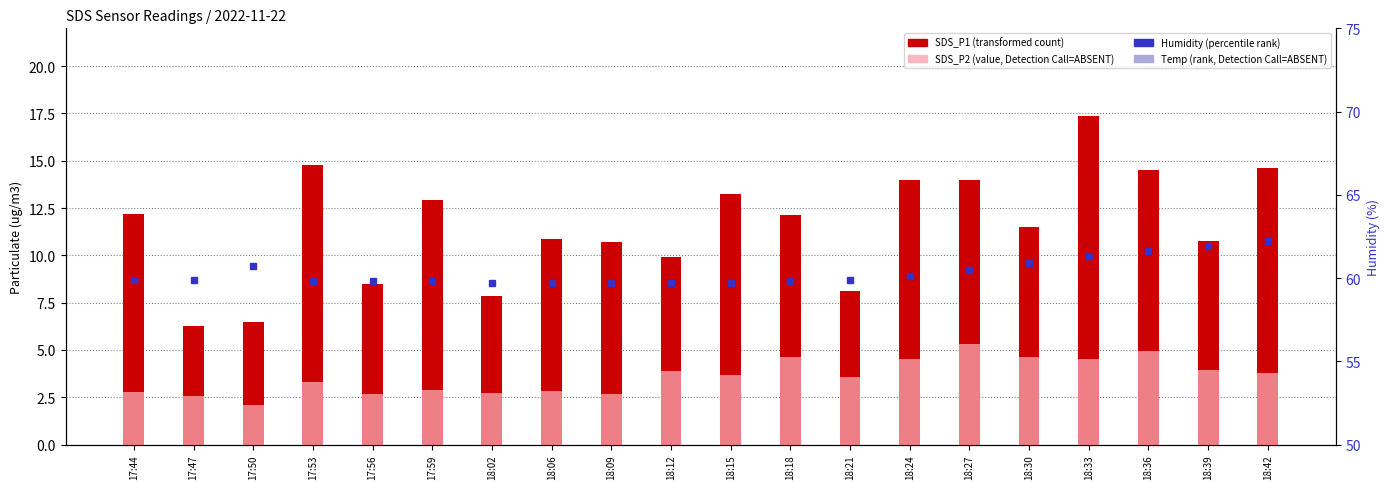

How many groups of bars are there?

20